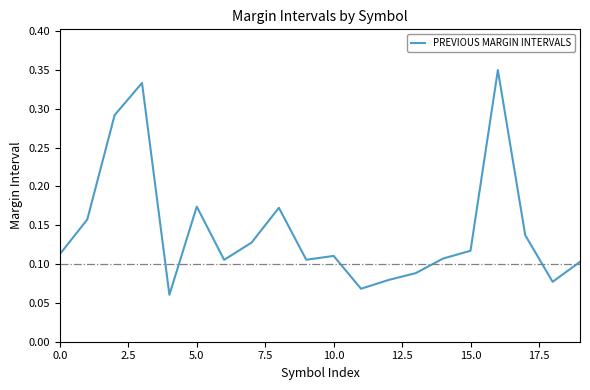

Reading right to left, transcribe all the data shown in this chart.

0.1	0.1	0.1	0.3	0.1	0.1	0.1	0.1	0.1	0.1	0.1	0.2	0.1	0.1	0.2	0.1	0.3	0.3	0.2	0.1